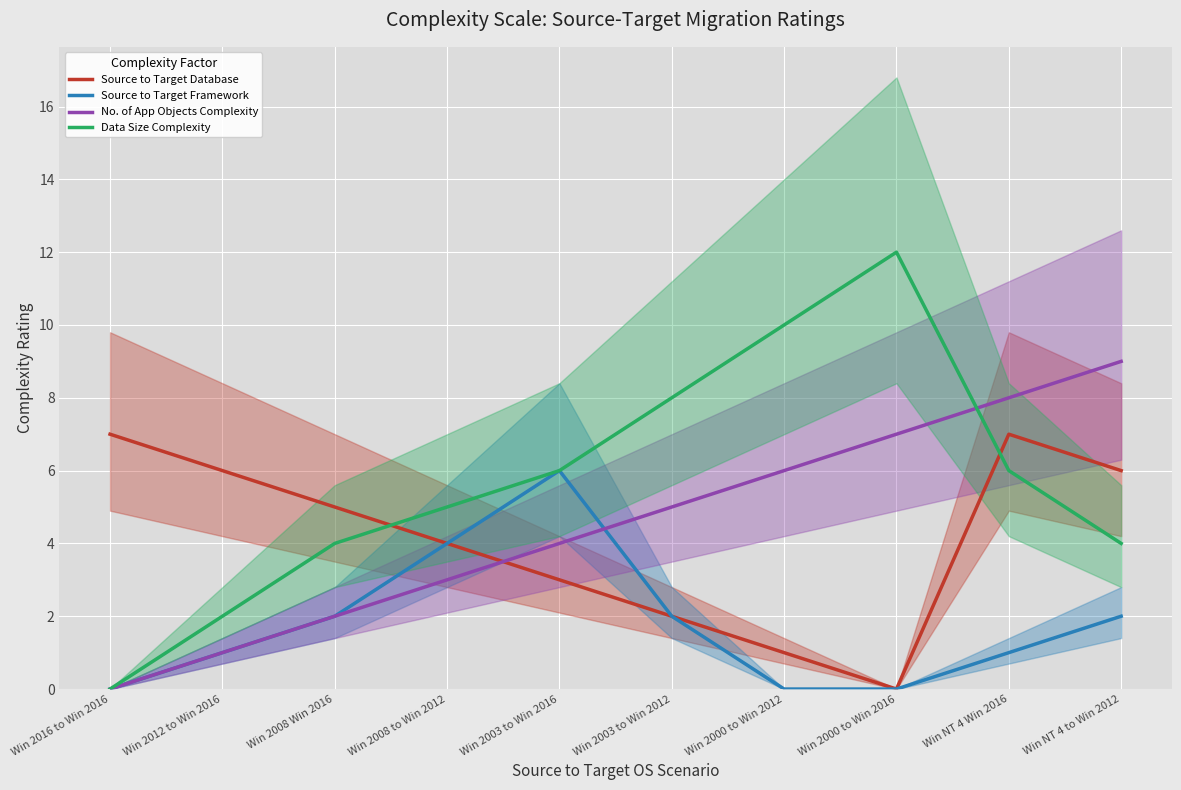

How many distinct data groups are displayed?

4